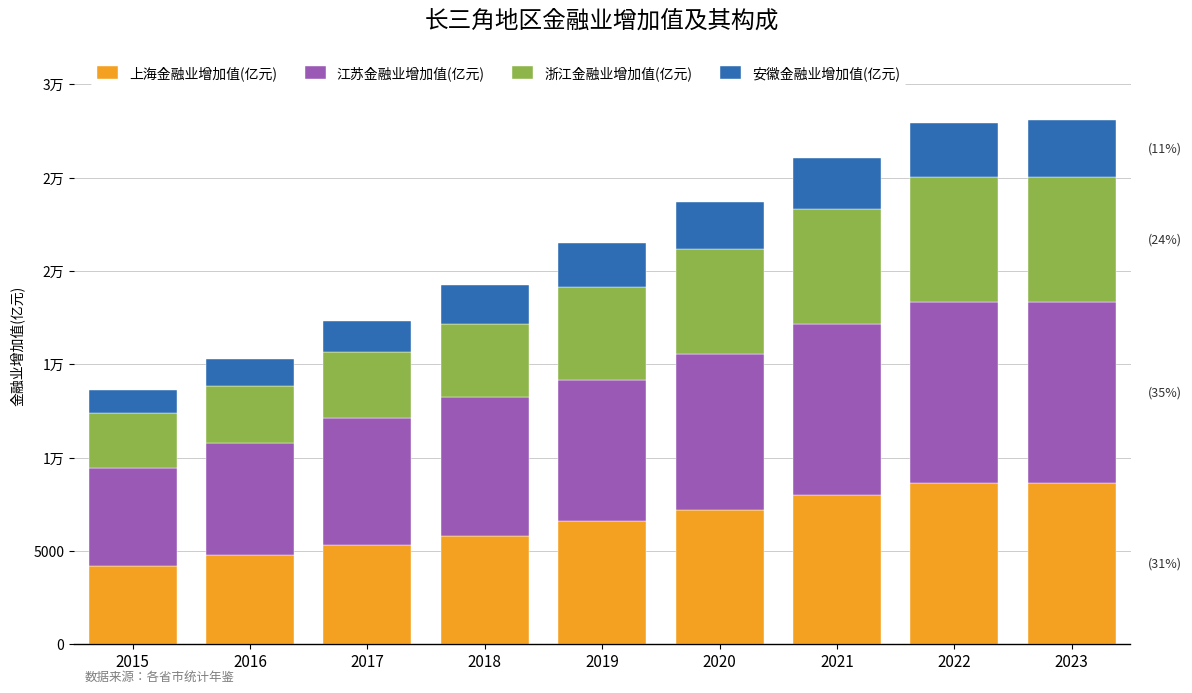

Read the 安徽金融业增加值(亿元) value at 2018.

2064.5